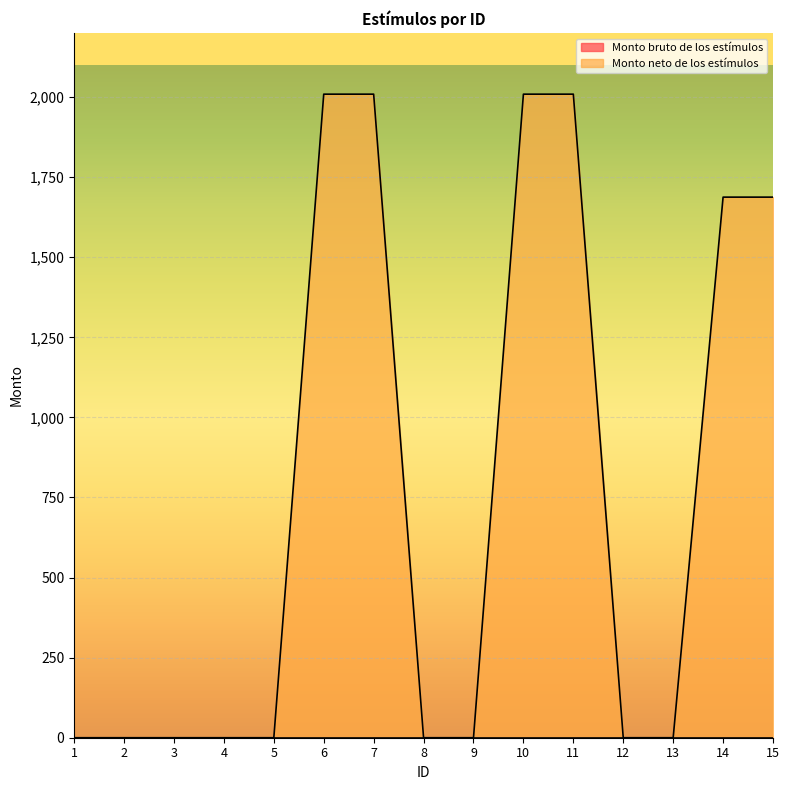

Does the chart display data point markers on the line(s)?

No